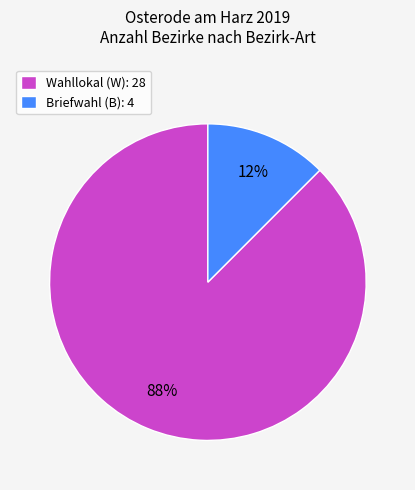

Which category has the smallest portion of the pie?

Briefwahl (B): 4